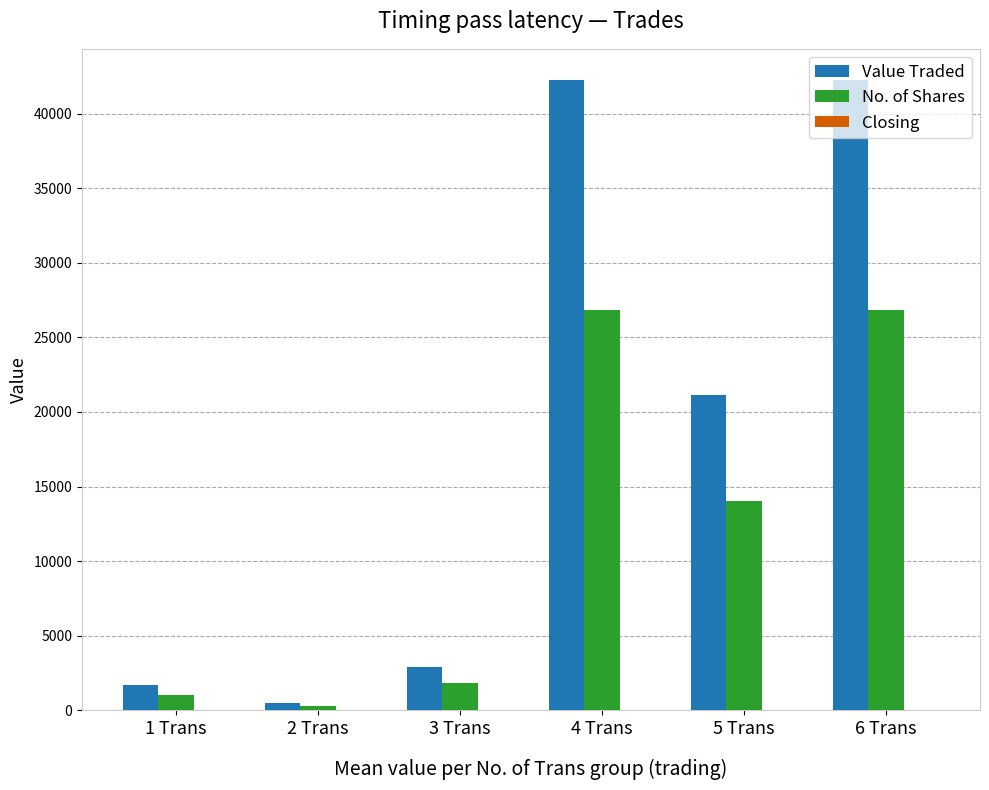

Read the Value Traded value at 5 Trans.

21120.0